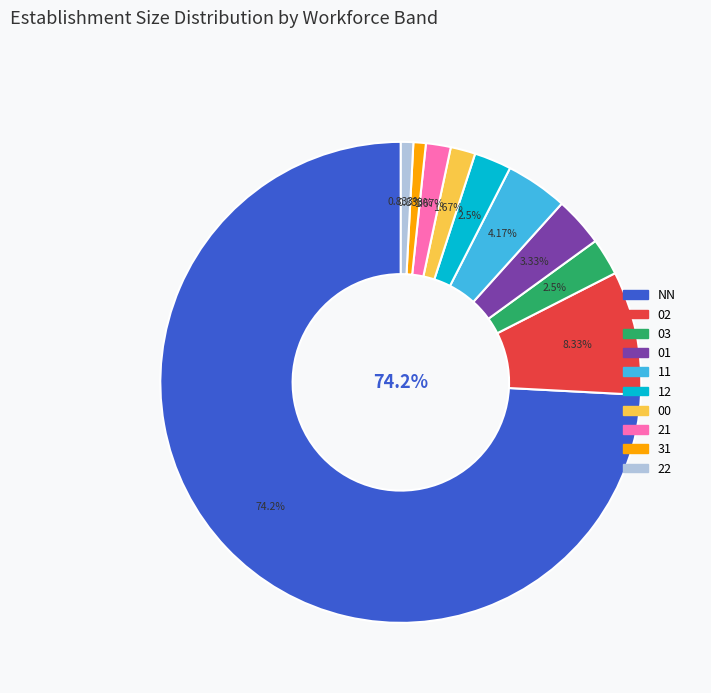

To the nearest percent, what portion does 31 represent?

1%